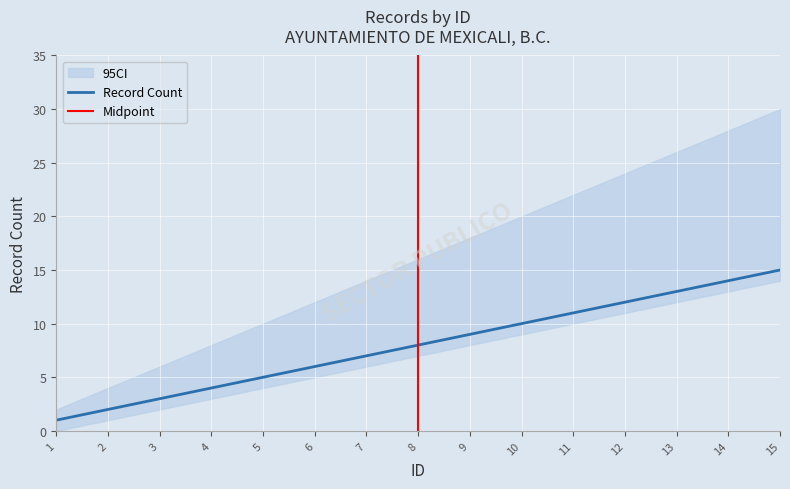

The Count series shows 6 at 2019-10. True or false?

False